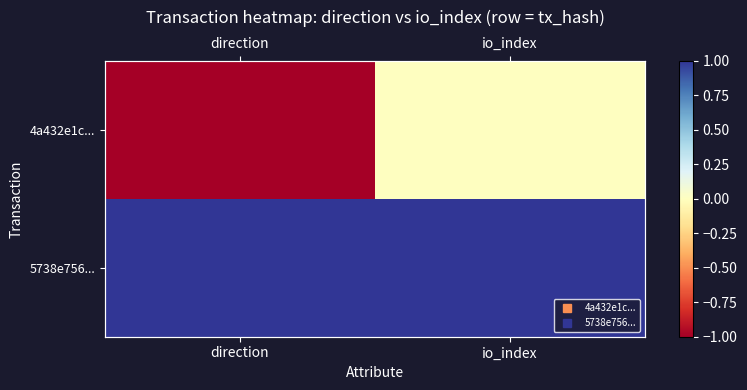

How many values in the 4a432e1c... series are below 0?

1